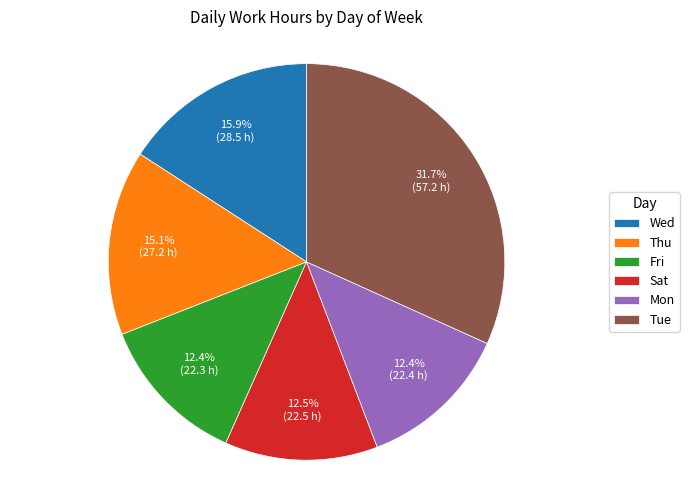

To the nearest percent, what is the difference between the Tue and Sat slice percentages?

19%